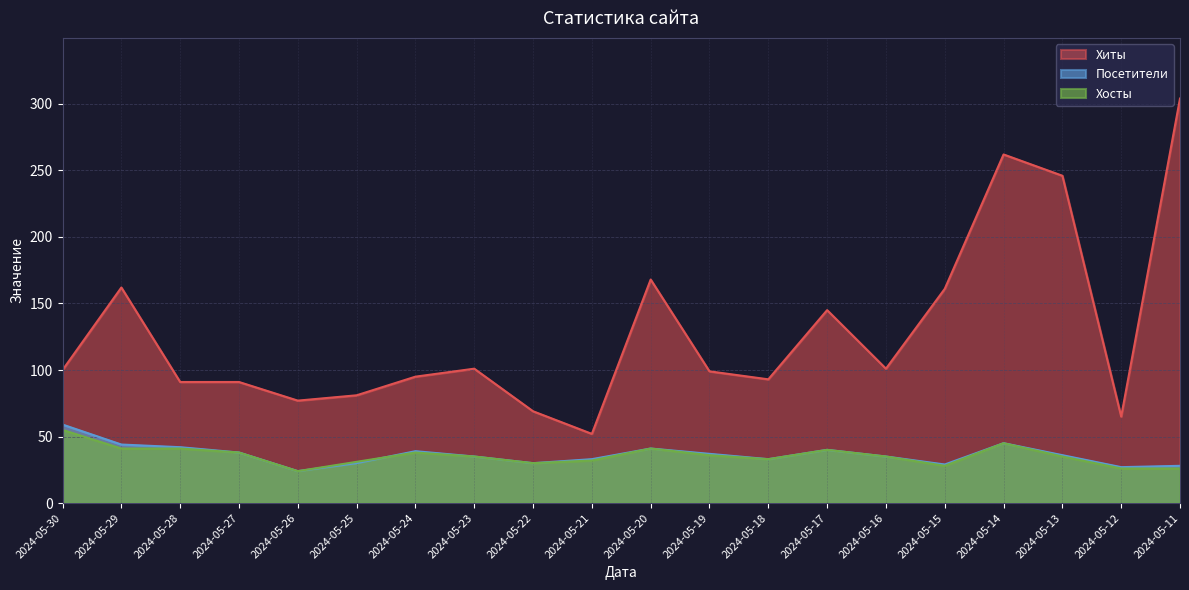

True or false: Хосты has more than 0 points higher than both neighbors.

True